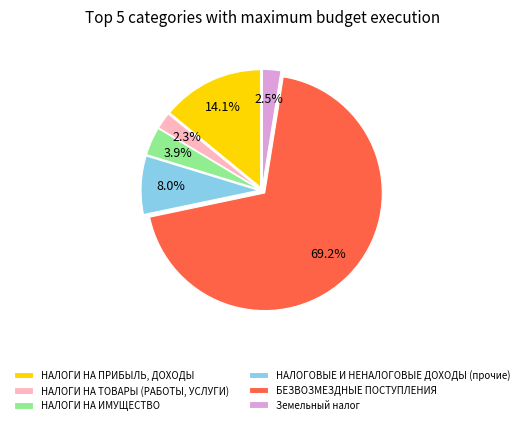

Rank the categories by value from lowest to highest.

НАЛОГИ НА ТОВАРЫ (РАБОТЫ, УСЛУГИ), Земельный налог, НАЛОГИ НА ИМУЩЕСТВО, НАЛОГОВЫЕ И НЕНАЛОГОВЫЕ ДОХОДЫ (прочие), НАЛОГИ НА ПРИБЫЛЬ, ДОХОДЫ, БЕЗВОЗМЕЗДНЫЕ ПОСТУПЛЕНИЯ